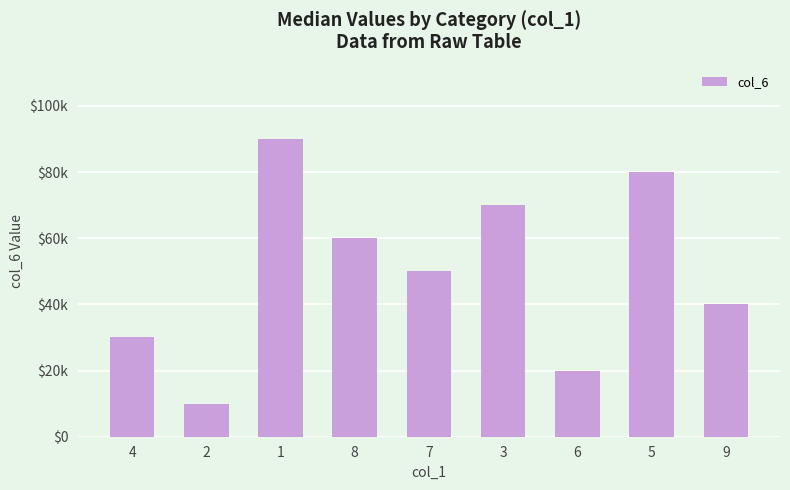

What is the value of the 7th bar from the left?

20000